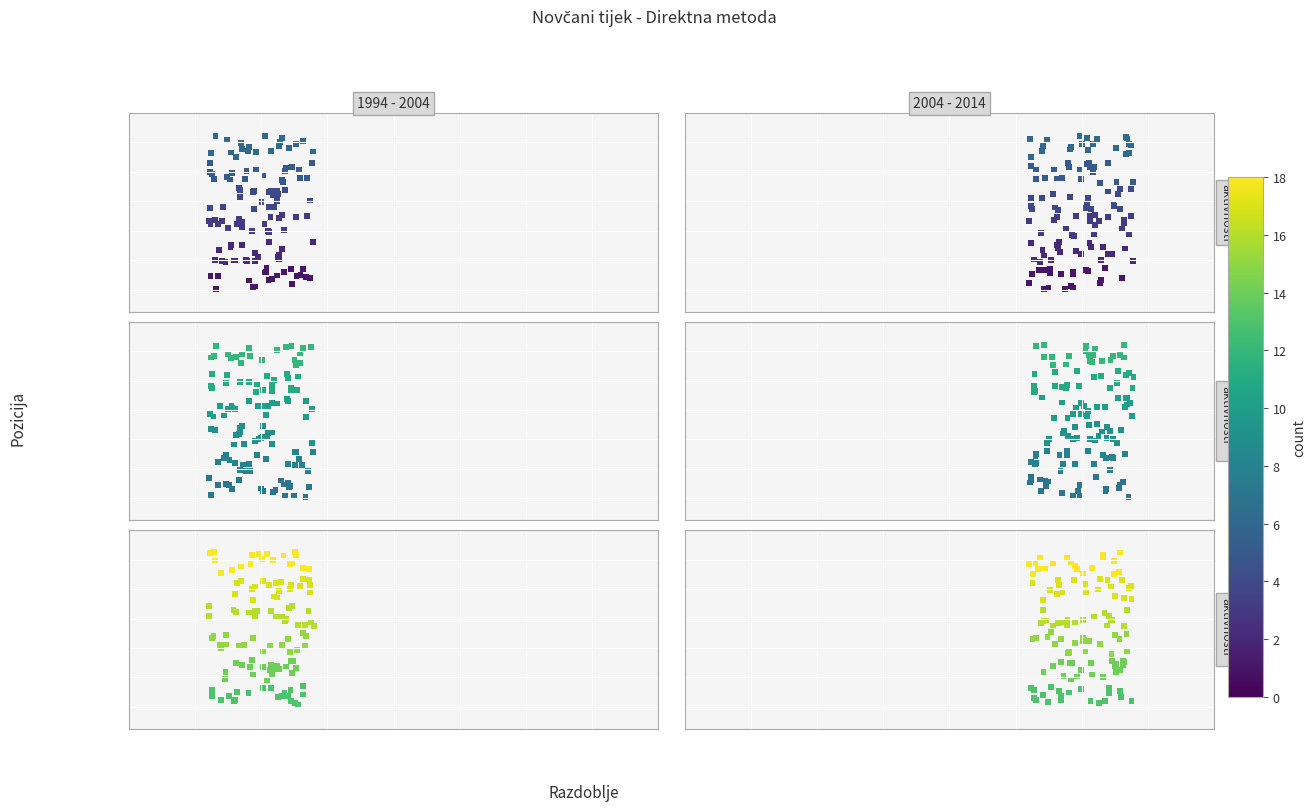

What is the average value of the Novčani primici od osiguranja series?

0.5